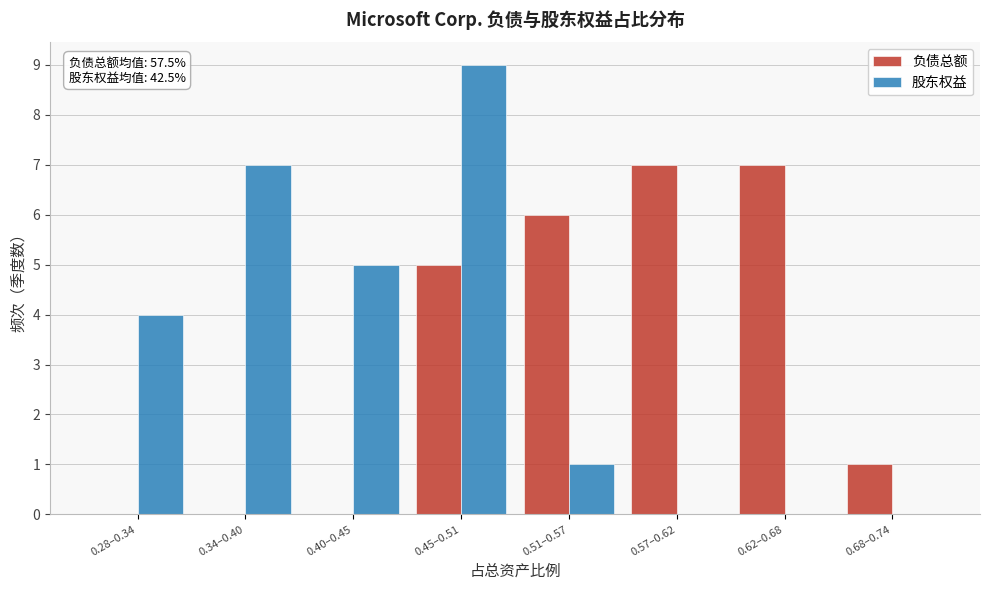

Reading right to left, what are all the values shown in this chart?

负债总额: 0.68–0.74=1	0.62–0.68=7	0.57–0.62=7	0.51–0.57=6	0.45–0.51=5	0.40–0.45=0	0.34–0.40=0	0.28–0.34=0
股东权益: 0.68–0.74=0	0.62–0.68=0	0.57–0.62=0	0.51–0.57=1	0.45–0.51=9	0.40–0.45=5	0.34–0.40=7	0.28–0.34=4